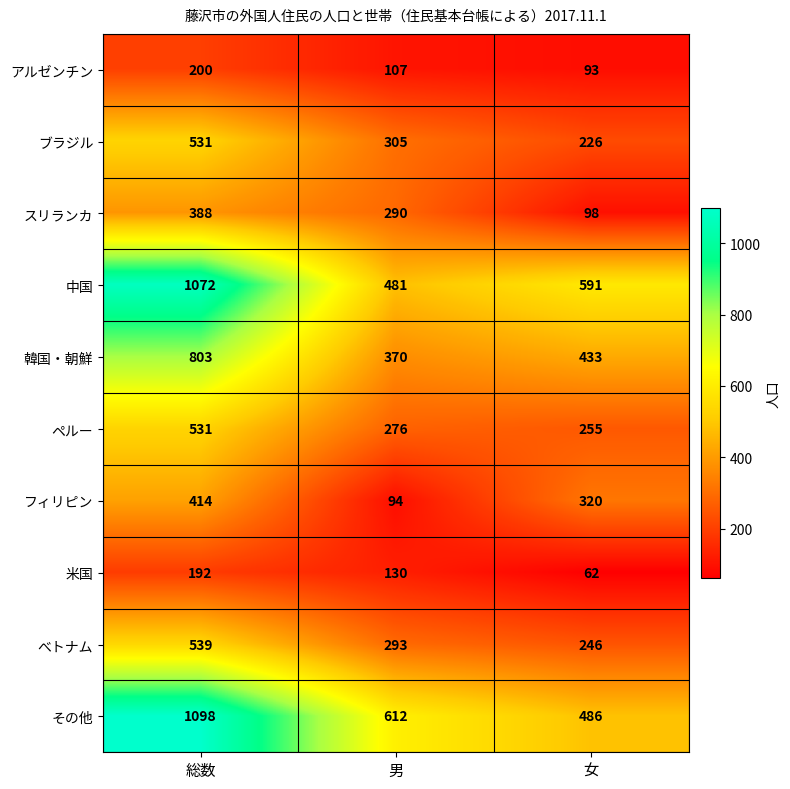

At which category does the chart reach its peak across all series?

総数